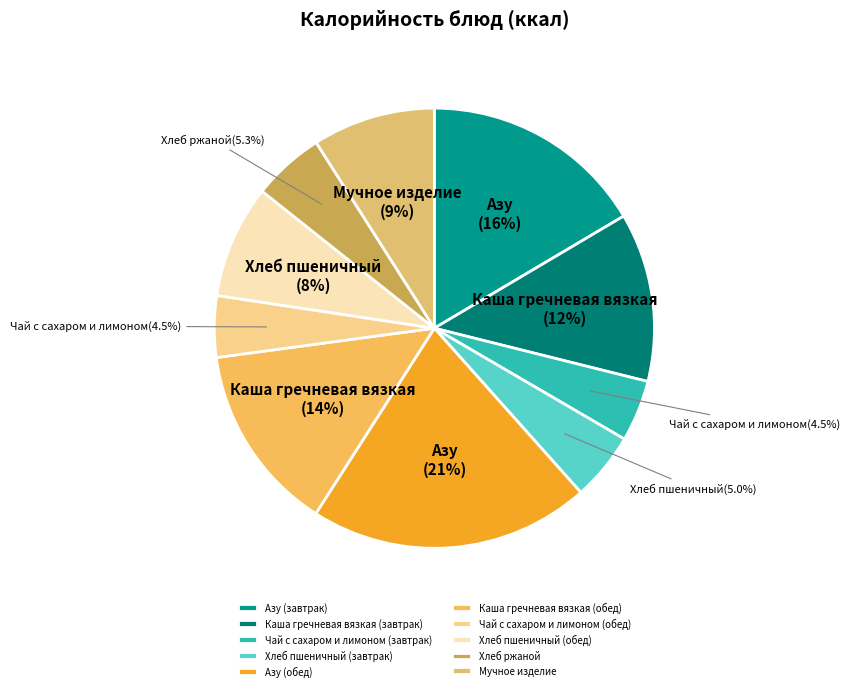

To the nearest percent, what is the difference between the largest and smallest slice percentages?

16%